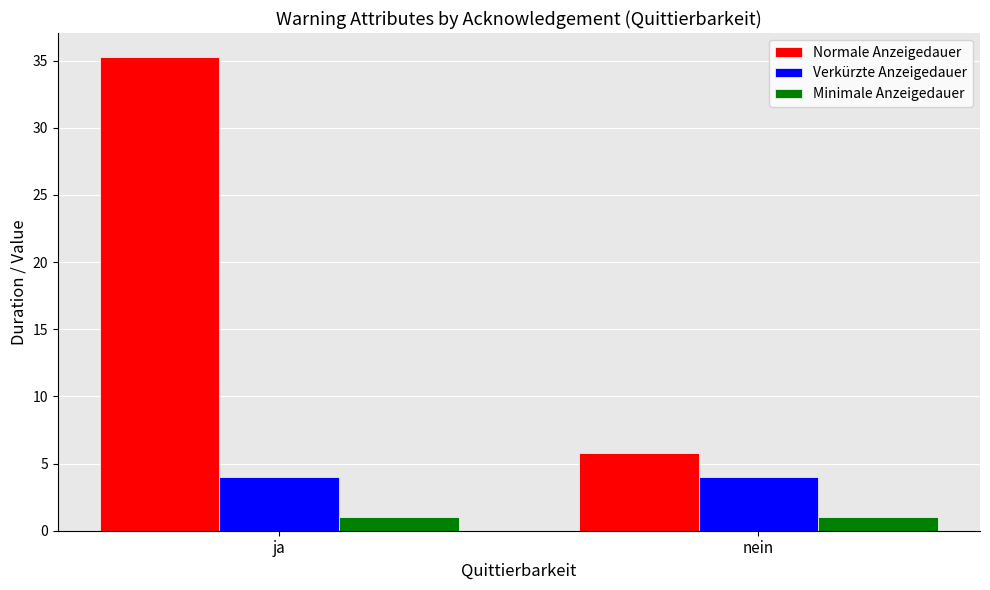

Reading left to right, what are all the values shown in this chart?

Normale Anzeigedauer: 35.3	5.8
Verkürzte Anzeigedauer: 4.0	4.0
Minimale Anzeigedauer: 1.0	1.0